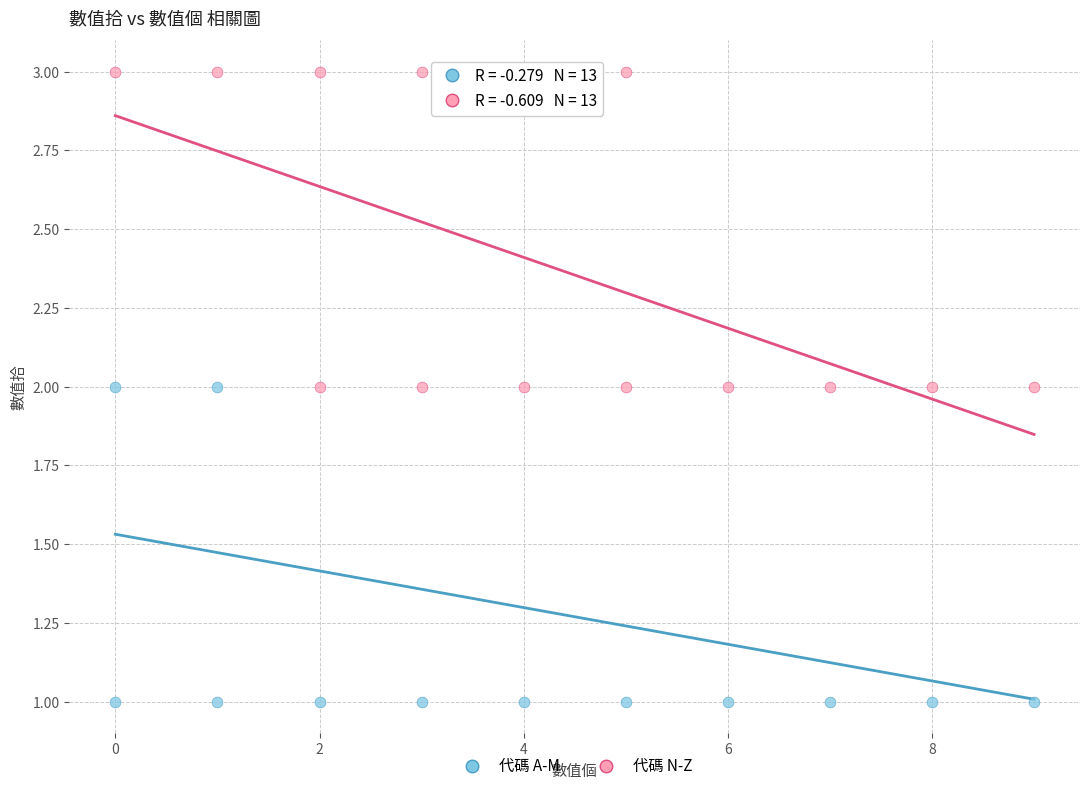

Which series contains the lowest Y value?

代碼 A-M